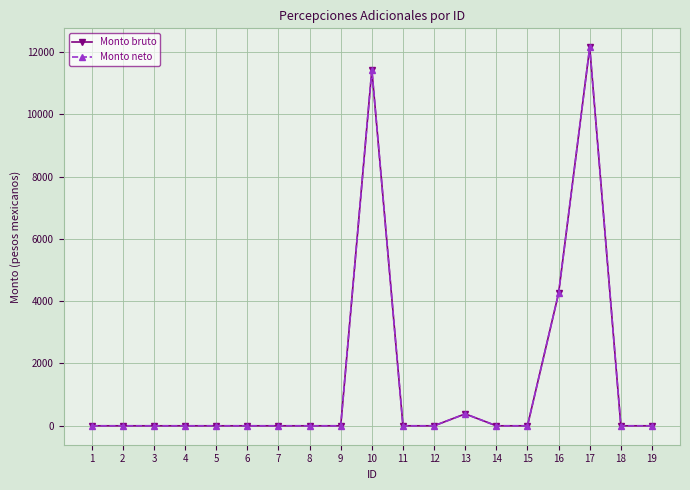

Is it true that Monto bruto equals 7681.9 at 19?

False